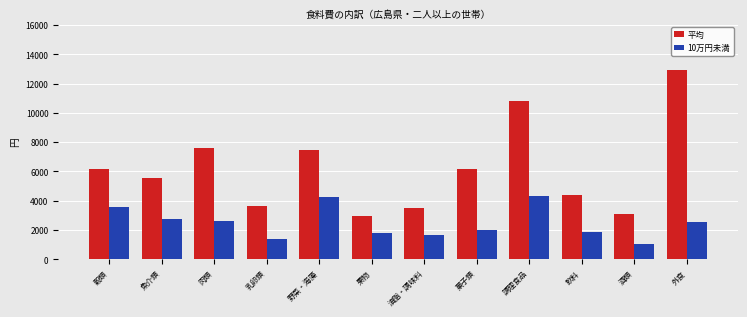

Which series has the largest total across all categories?

平均